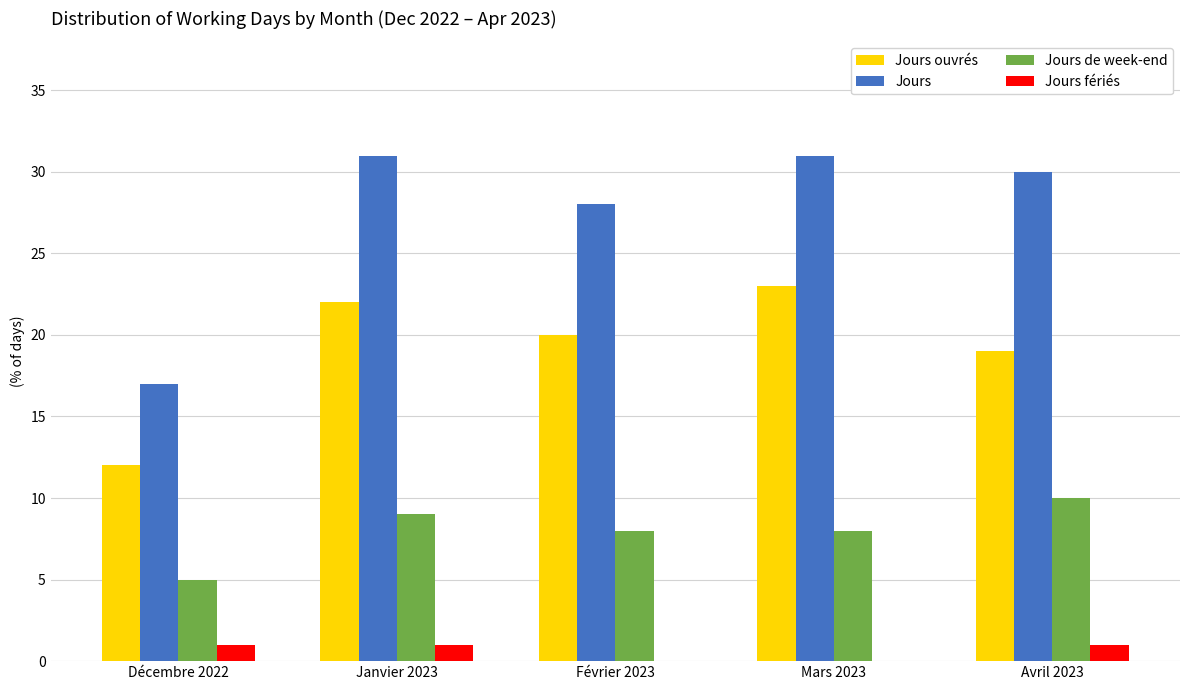

What is the greatest value displayed?

31